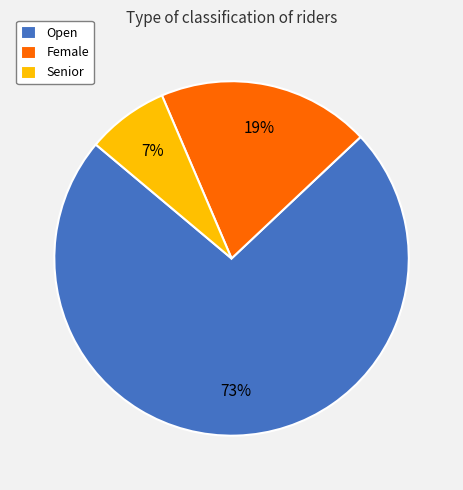

To the nearest percent, what is the combined percentage of Open and Female?

93%